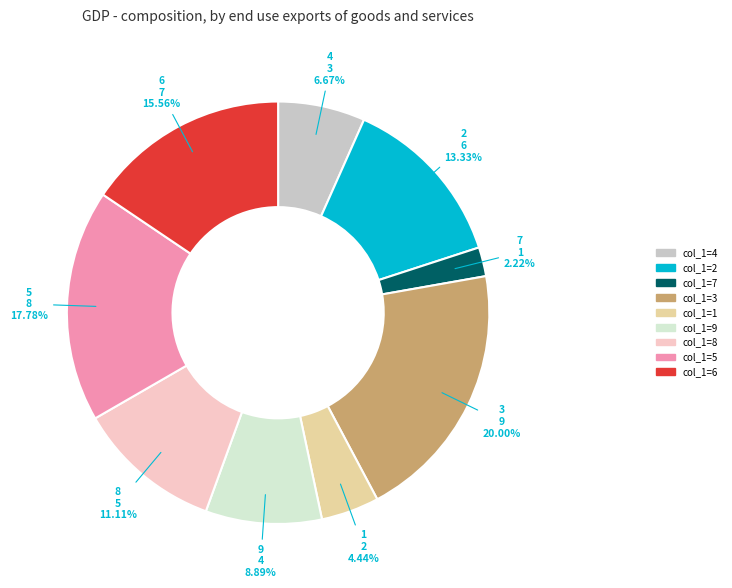

Count the number of slices in the pie.

9